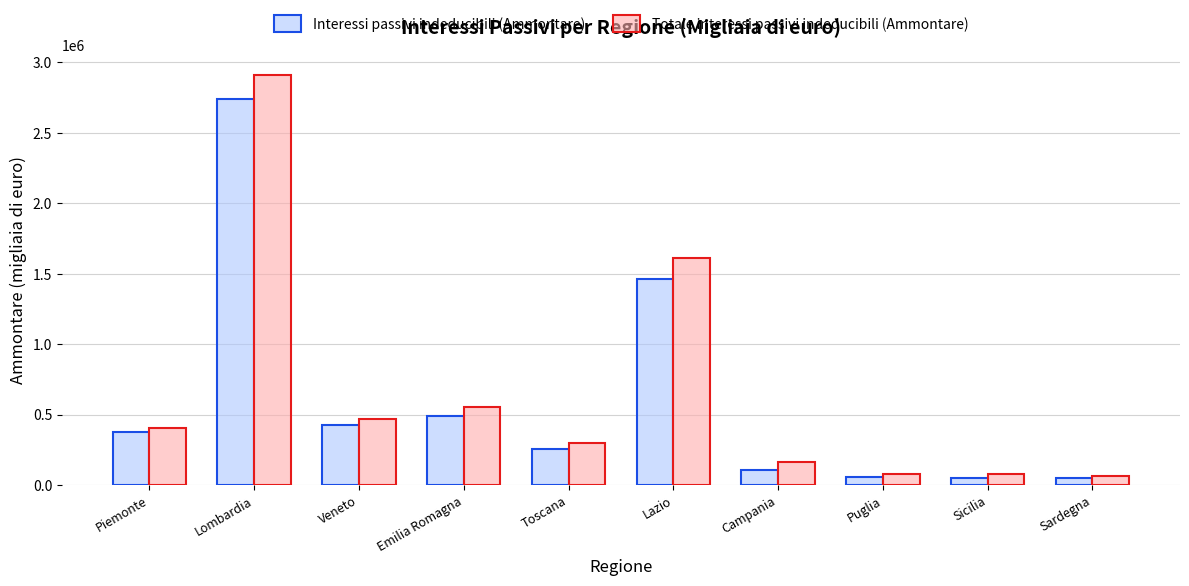

Which series changed the most between Emilia Romagna and Puglia?

Totale interessi passivi indeducibili (Ammontare)